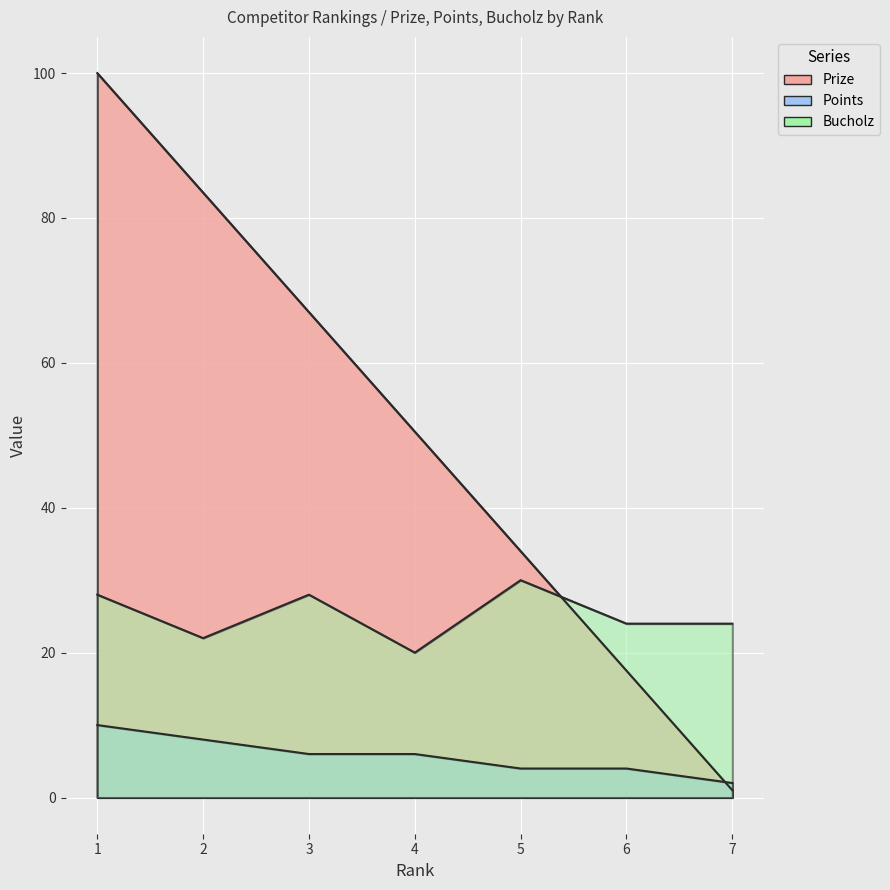

Reading left to right, list all the values displayed in this chart.

Prize: 1=100.0	2=83.5	3=67.0	4=50.5	5=34.0	6=17.5	7=1.0
Points: 1=10.0	2=8.0	3=6.0	4=6.0	5=4.0	6=4.0	7=2.0
Bucholz: 1=28.0	2=22.0	3=28.0	4=20.0	5=30.0	6=24.0	7=24.0